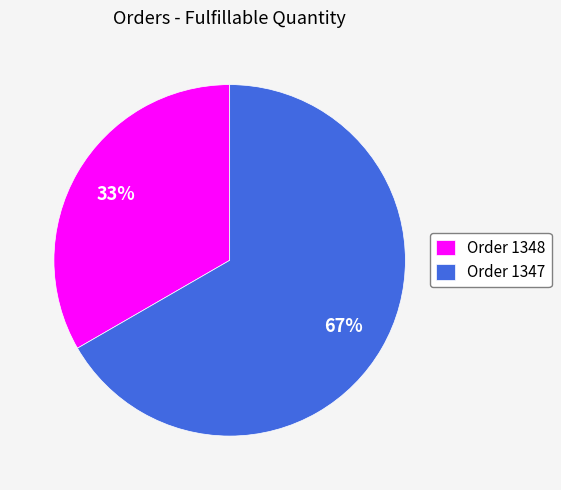

What percentage is the Order 1347 slice, to the nearest percent?

67%